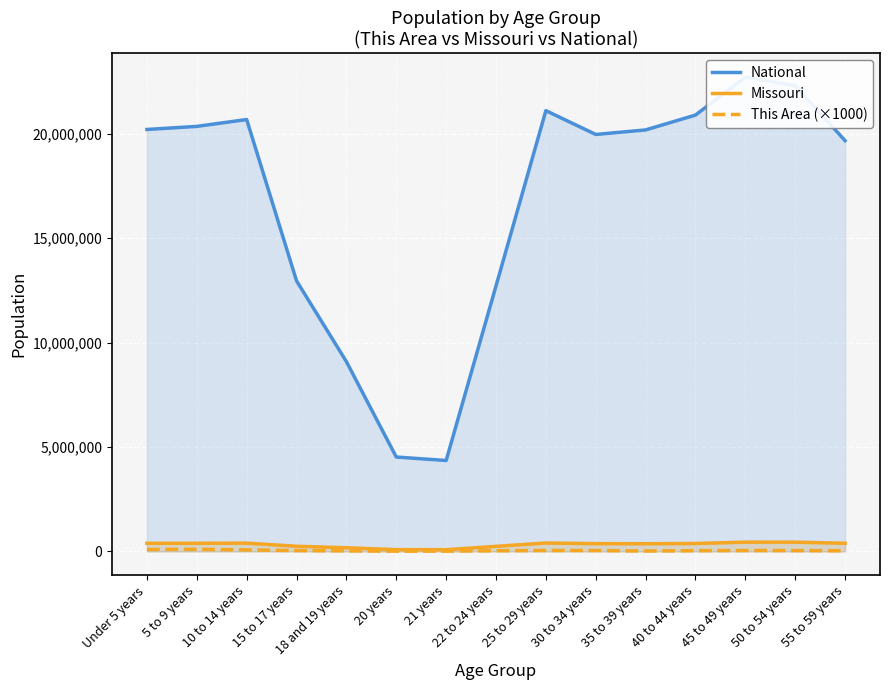

Rank the series at 18 and 19 years from highest to lowest value.

National, Missouri, This Area (×1000)